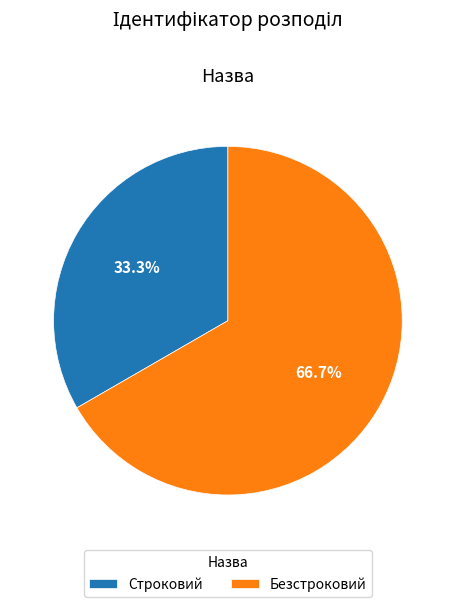

Rank the categories by value from highest to lowest.

Безстроковий, Строковий